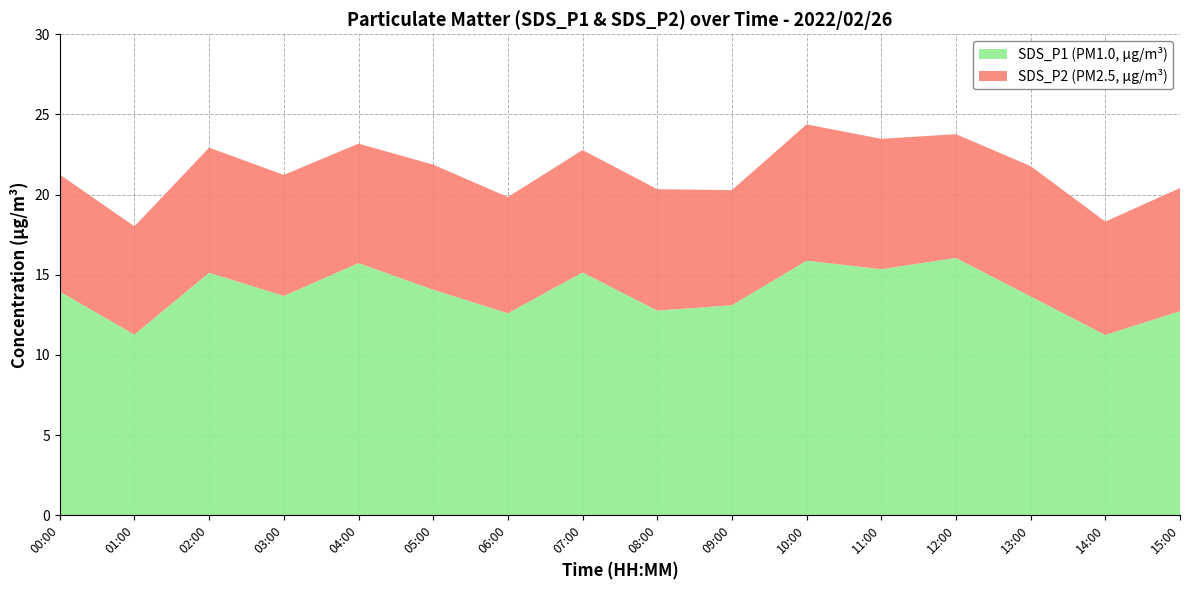

Reading left to right, extract all data points from this chart.

SDS_P1: 13.9	11.3	15.1	13.7	15.7	14.1	12.6	15.2	12.8	13.1	15.9	15.3	16.1	13.7	11.2	12.7
SDS_P2: 7.3	6.8	7.8	7.5	7.5	7.8	7.2	7.6	7.6	7.2	8.5	8.1	7.7	8.1	7.1	7.7